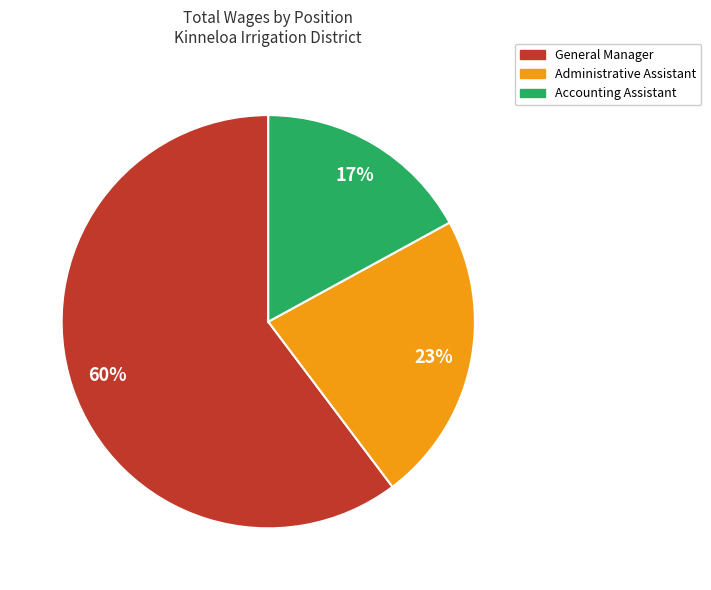

Which slice represents more than half of the pie?

General Manager